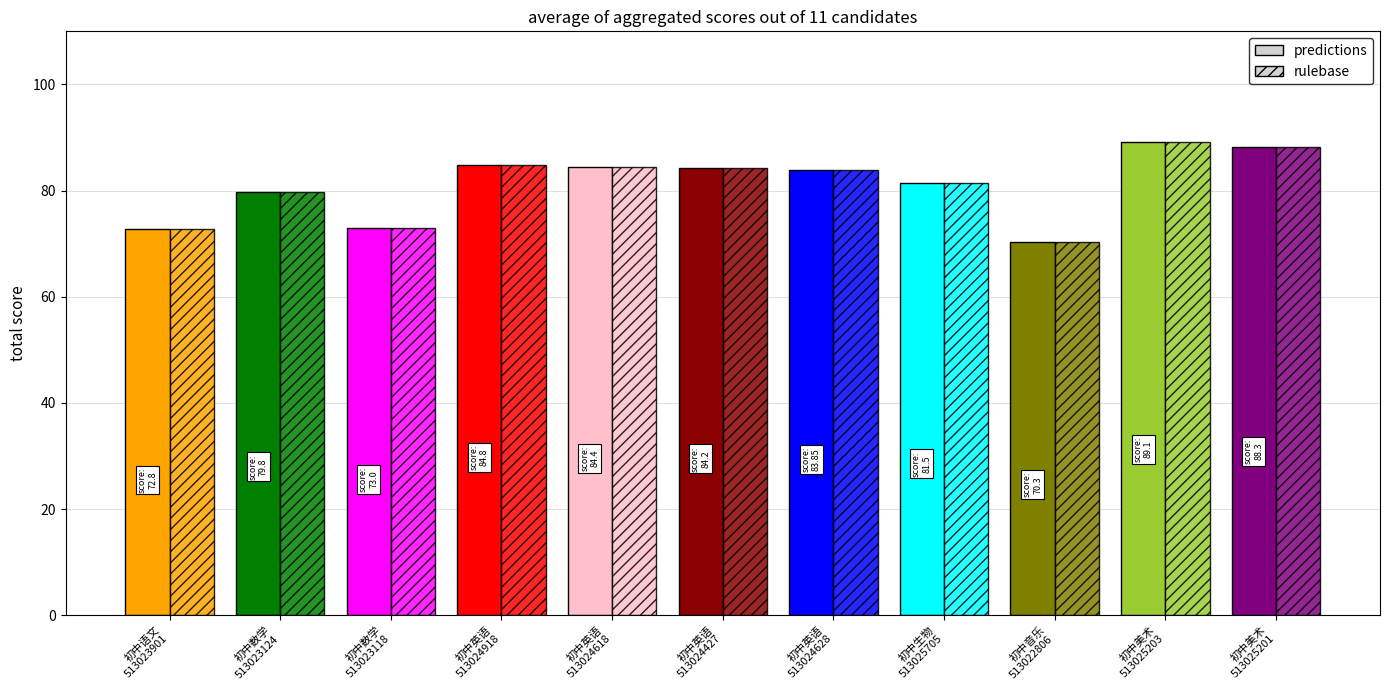

What is the sum of the predictions values at 初中英语
513024628 and 初中英语
513024427?

168.1